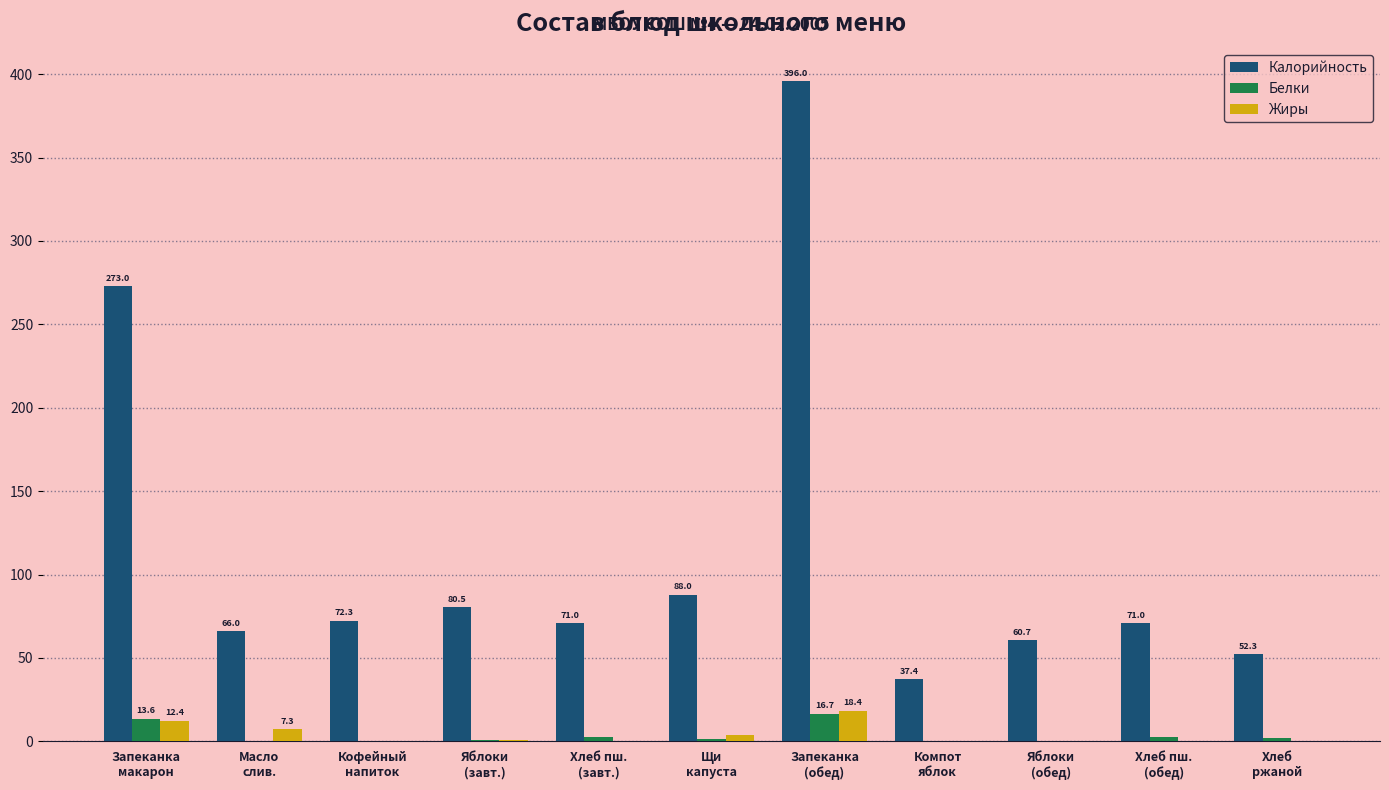

What is the highest value of the Калорийность series?

396.0